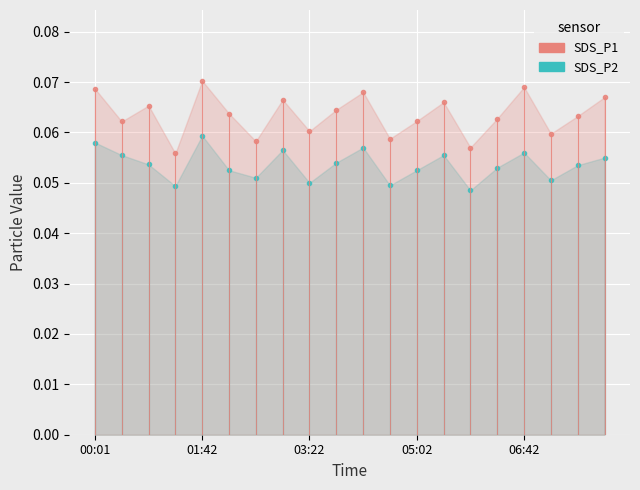

List the series in order of their peak value, lowest first.

SDS_P2, SDS_P1